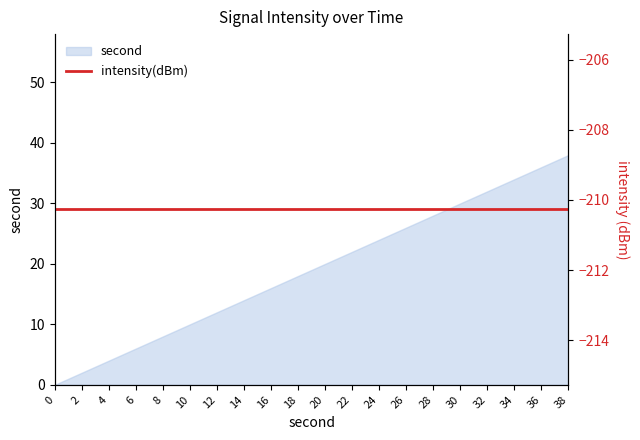

Rank the categories by value from lowest to highest.

0, 2, 4, 6, 8, 10, 12, 14, 16, 18, 20, 22, 24, 26, 28, 30, 32, 34, 36, 38